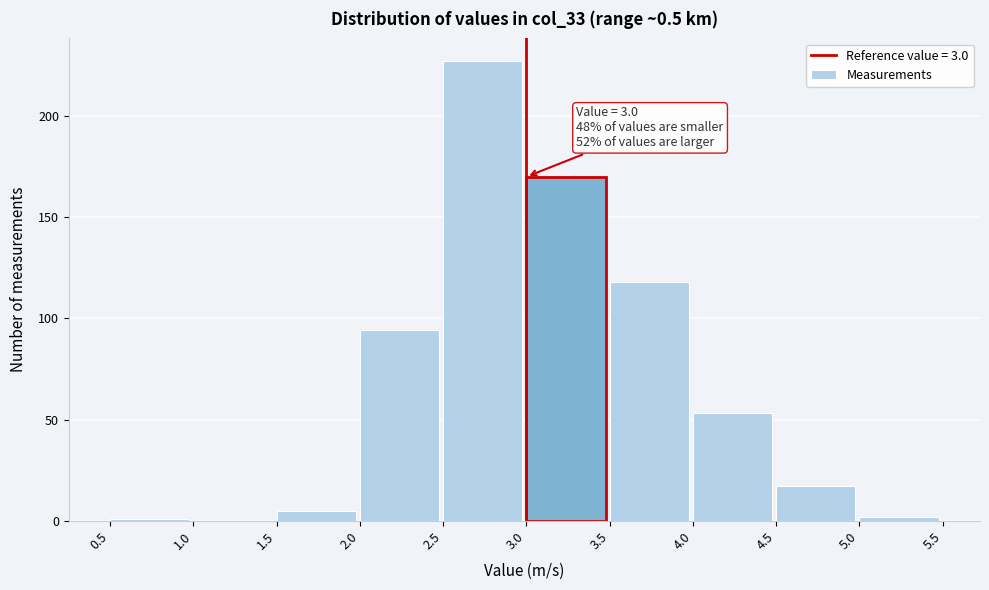

Which range on the x-axis has the tallest bar?

2.5 to 3.0